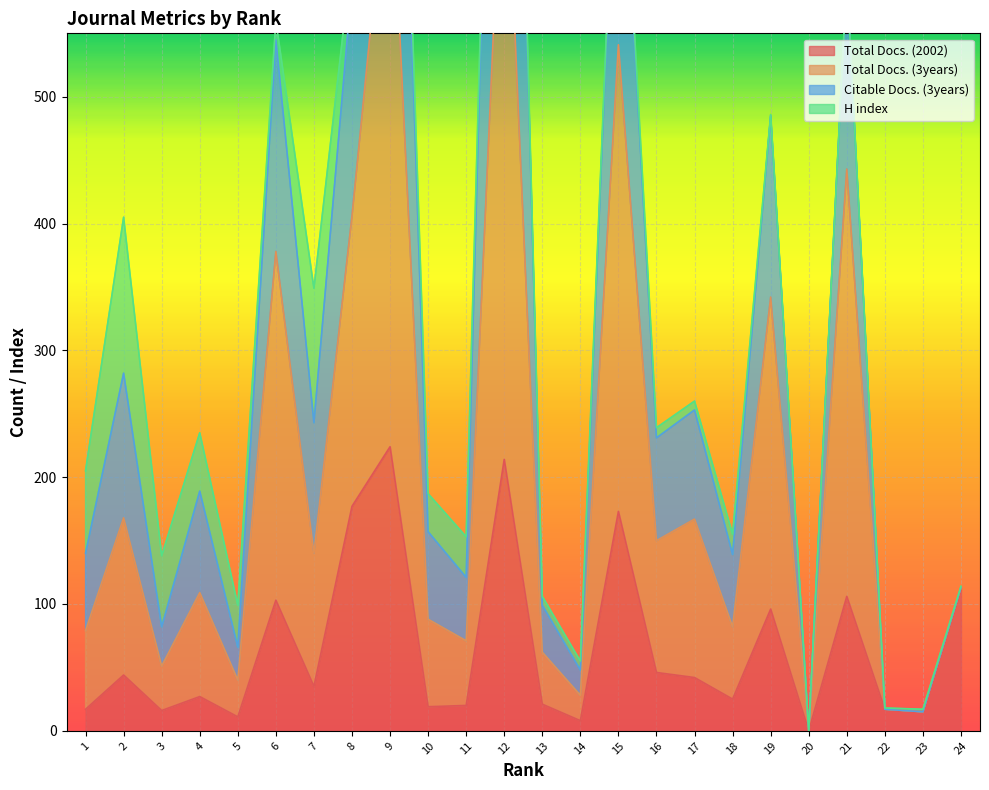

At which category does Total Docs. (3years) reach its first local peak?

2